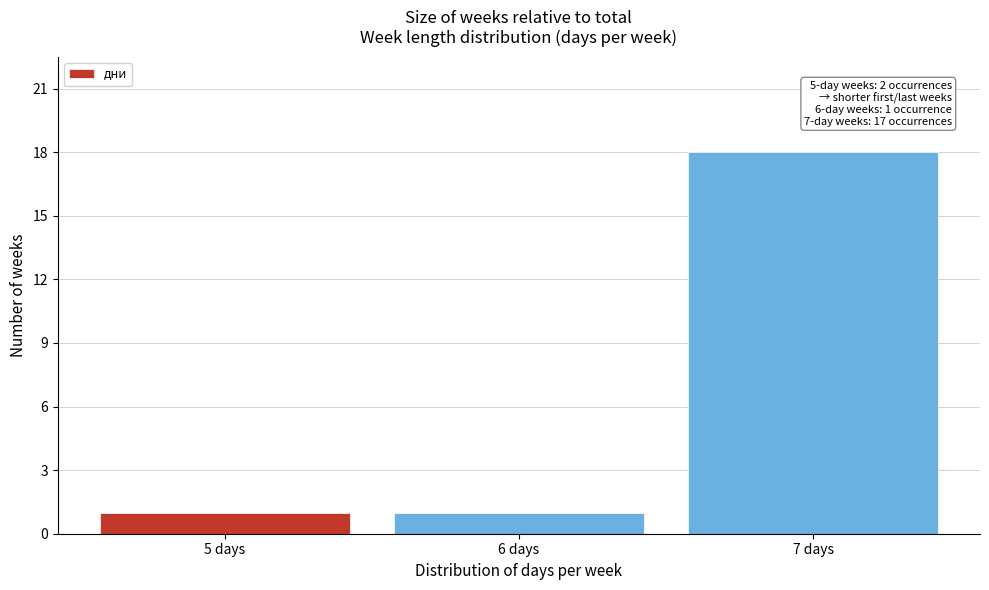

Reading right to left, transcribe all the data shown in this chart.

7 days=18	6 days=1	5 days=1